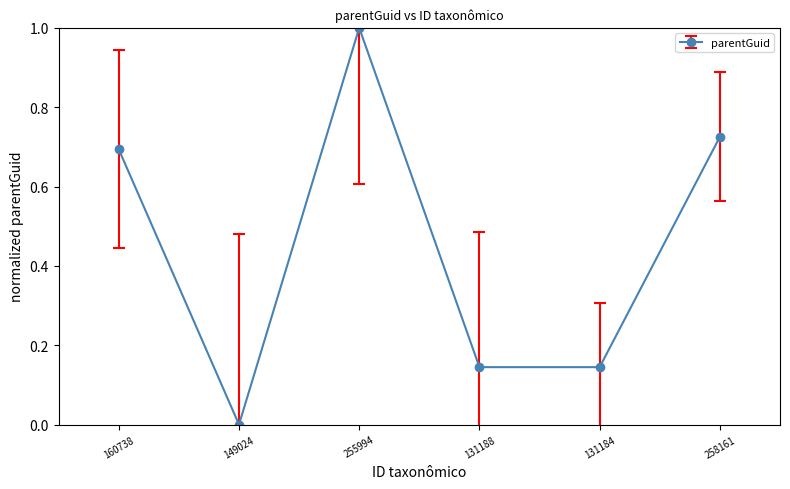

The value at 131184 is 0.2. True or false?

False